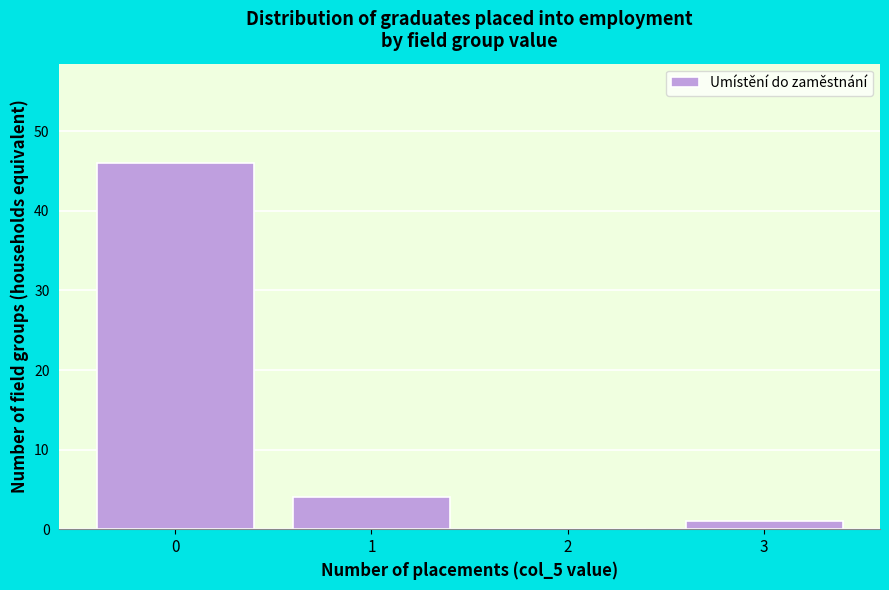

Reading left to right, list all the values displayed in this chart.

0=46	1=4	2=0	3=1